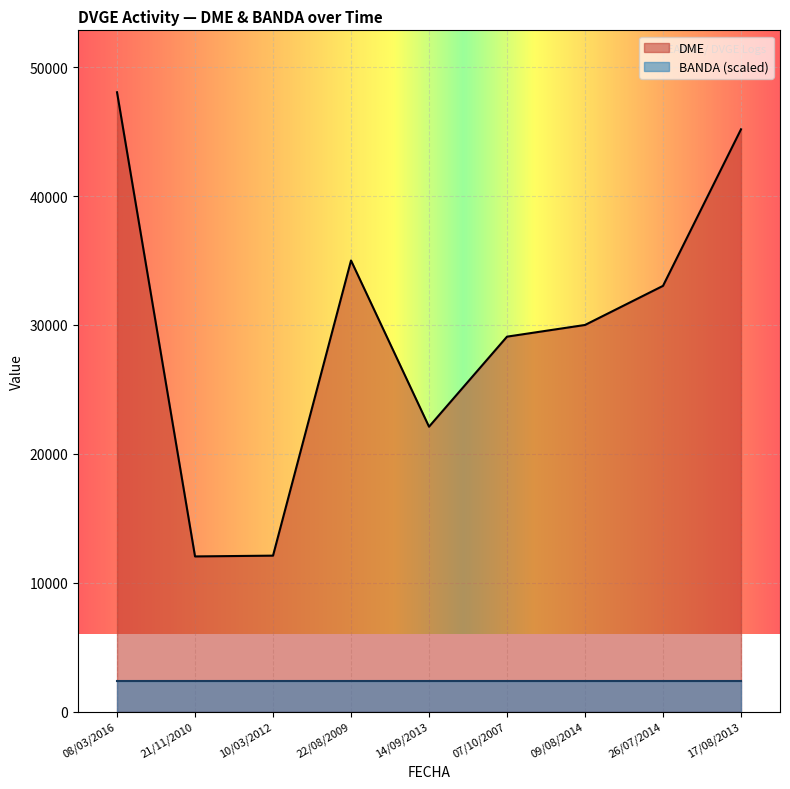

Does the chart display data point markers on the line(s)?

No